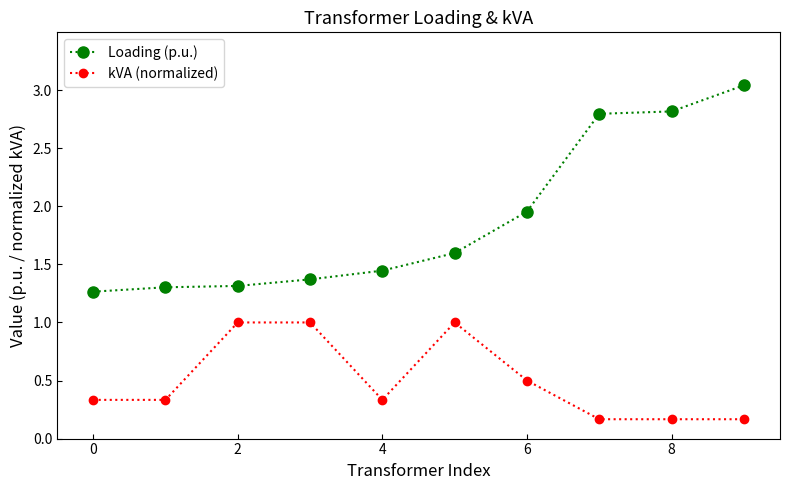

How many lines are shown in the chart?

2